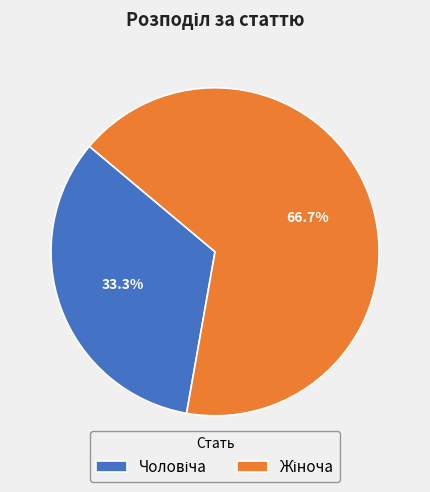

Does any single category account for the majority?

Yes